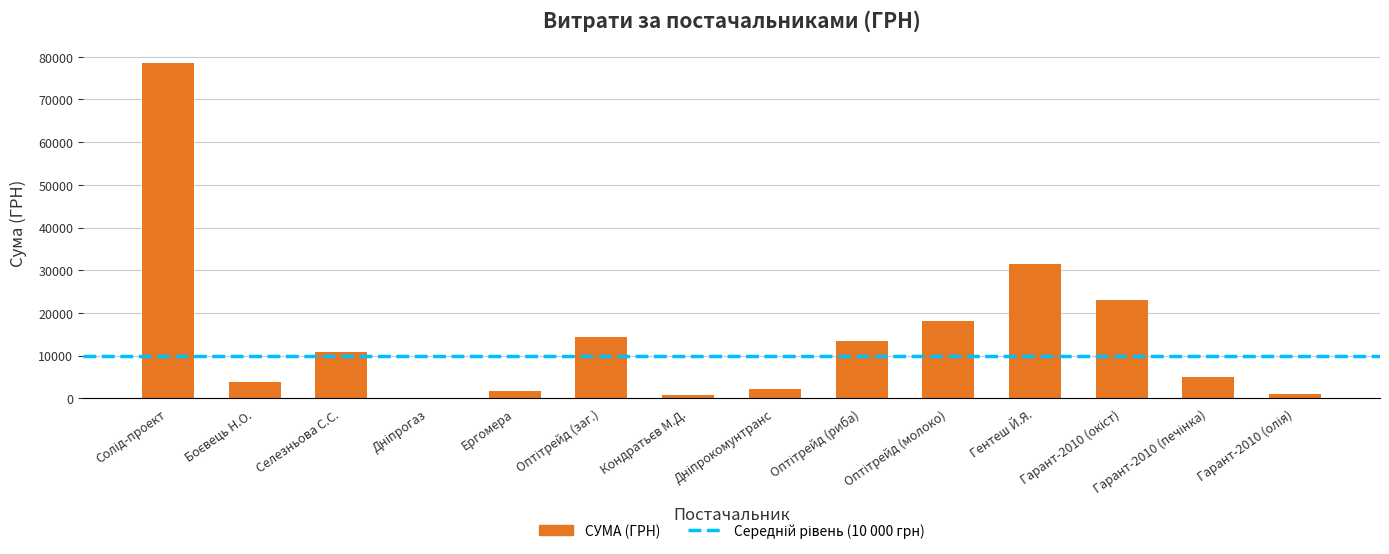

What is the average value?

14551.9